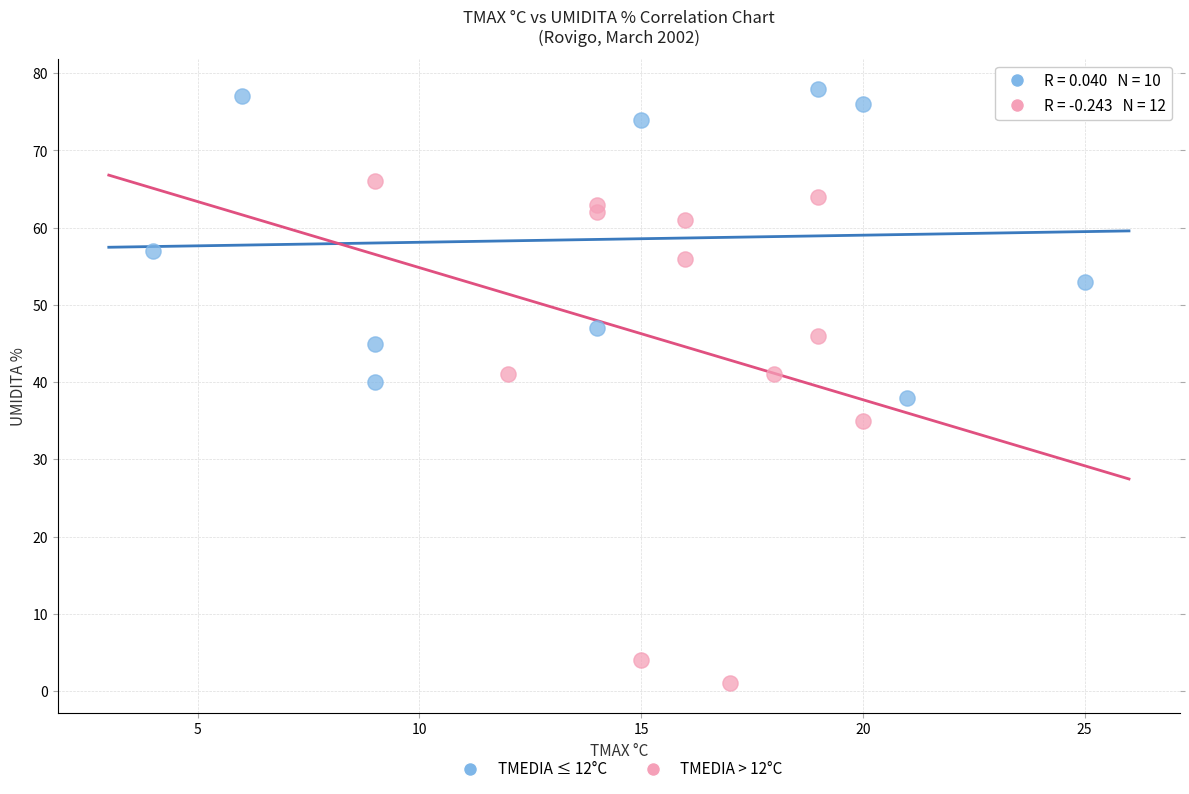

Which series has the largest Y range (max minus min)?

TMEDIA > 12°C